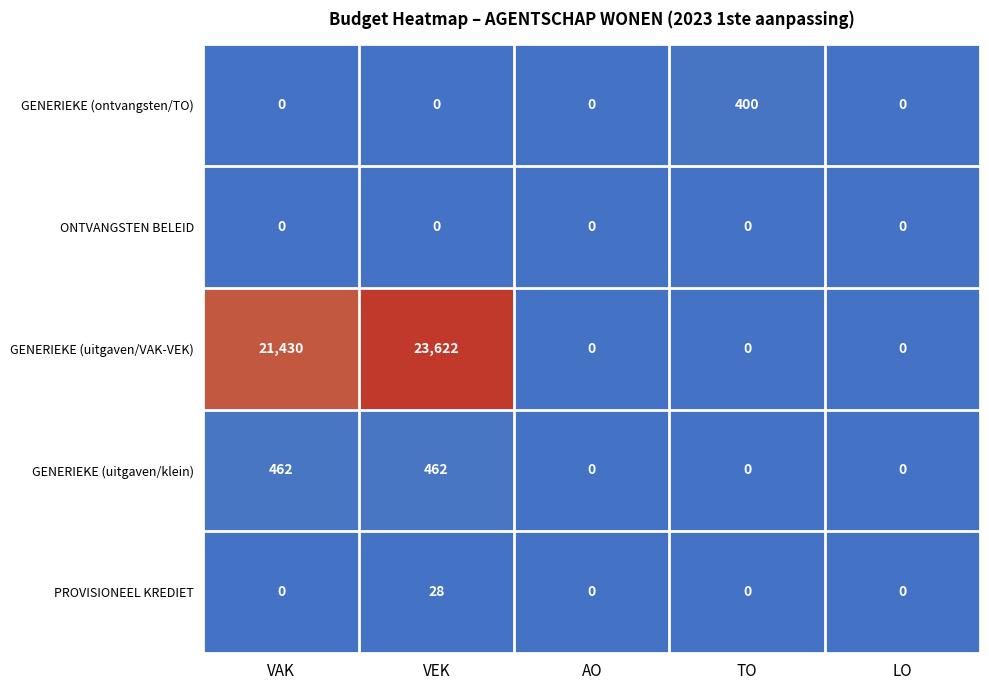

The value of GENERIEKE (ontvangsten/TO) at LO is 0. True or false?

True